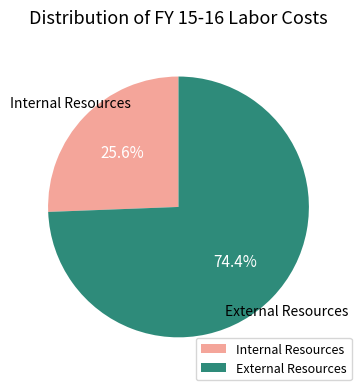

What is the largest slice in the pie chart?

External Resources